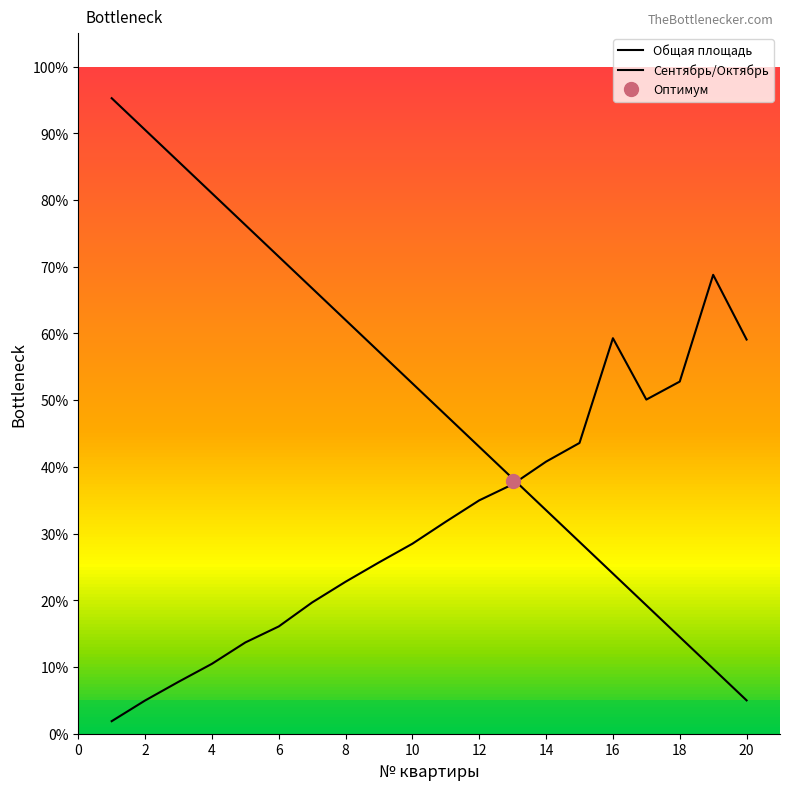

What is the difference between the second highest and minimum values in the Общая площадь series?

85.5